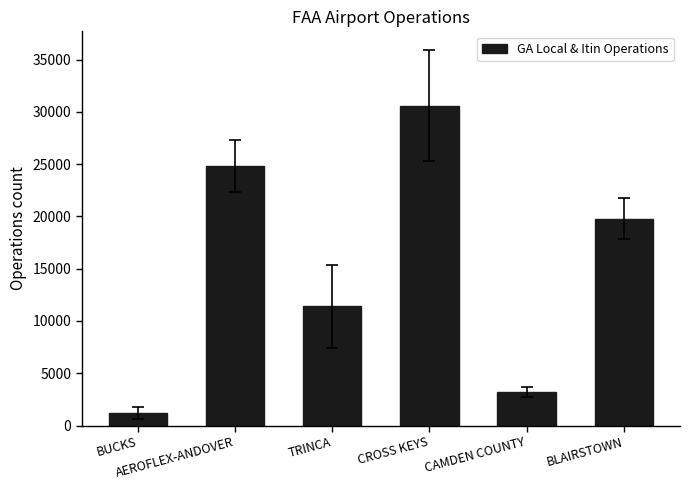

What is the ratio of the value at AEROFLEX-ANDOVER to the value at TRINCA?

2.2